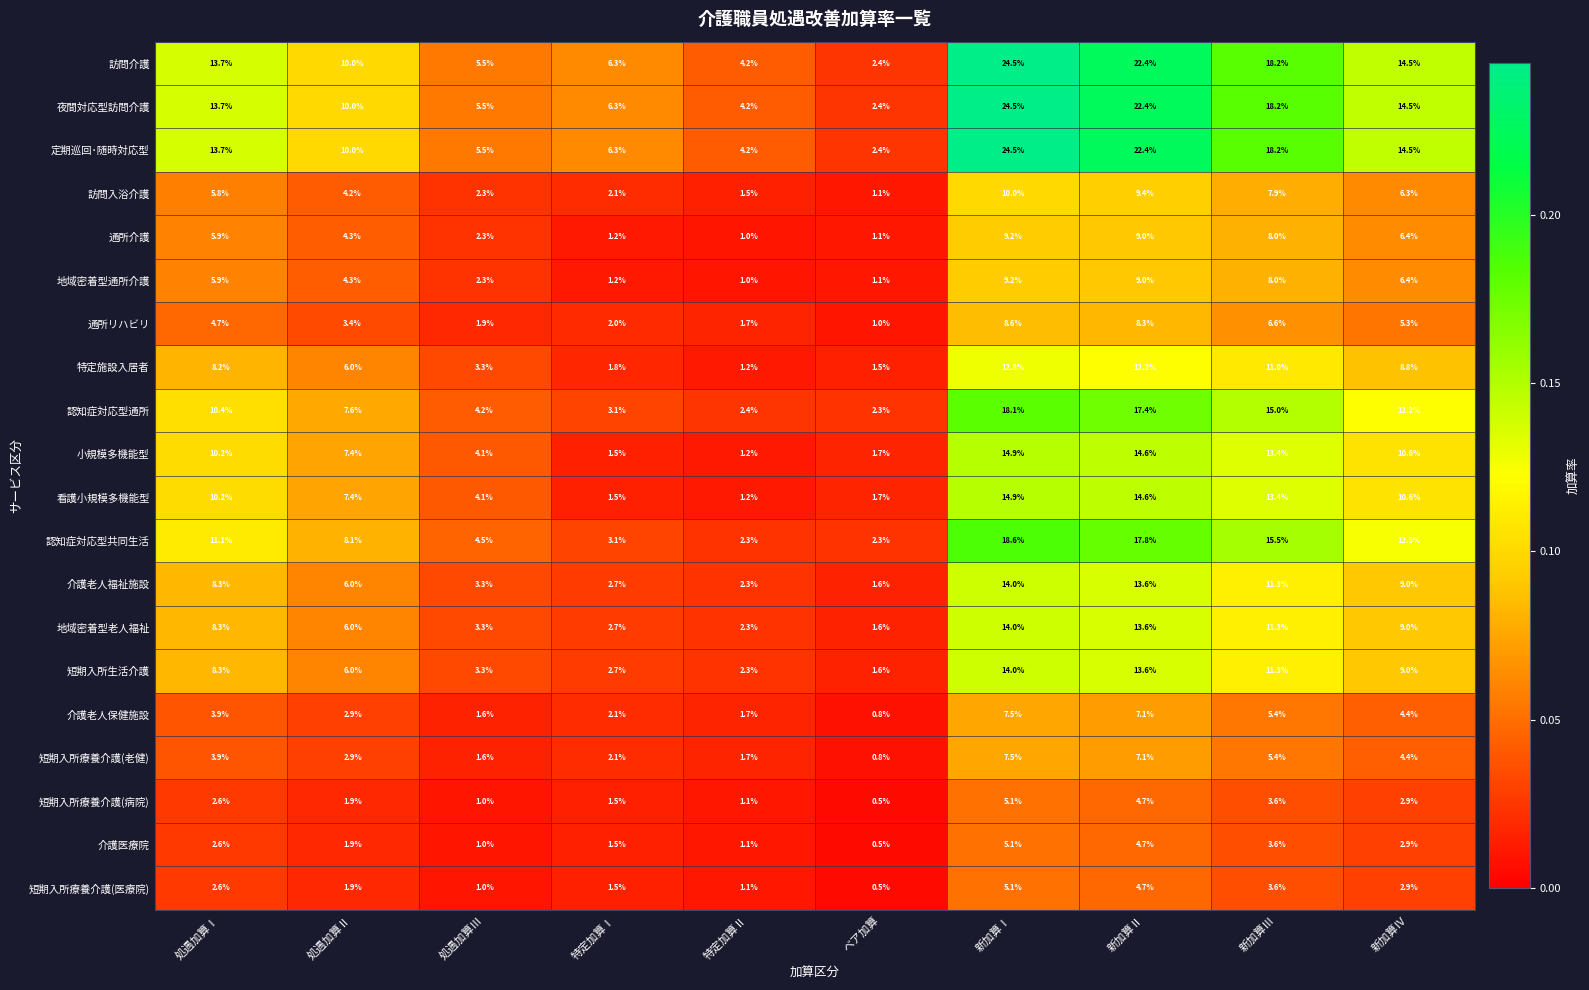

Count the number of categories in the chart.

10